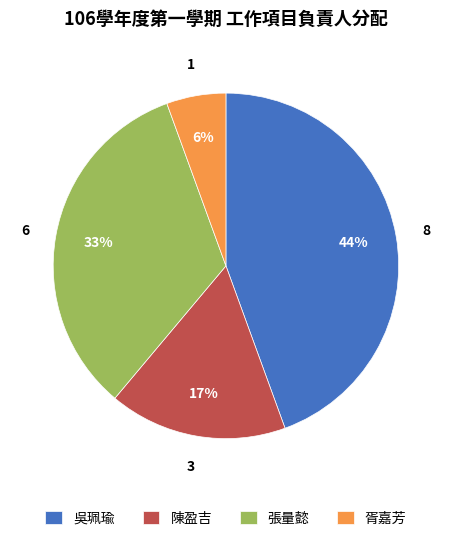

Rank the categories by value from lowest to highest.

胥嘉芳, 陳盈吉, 張量懿, 吳珮瑜